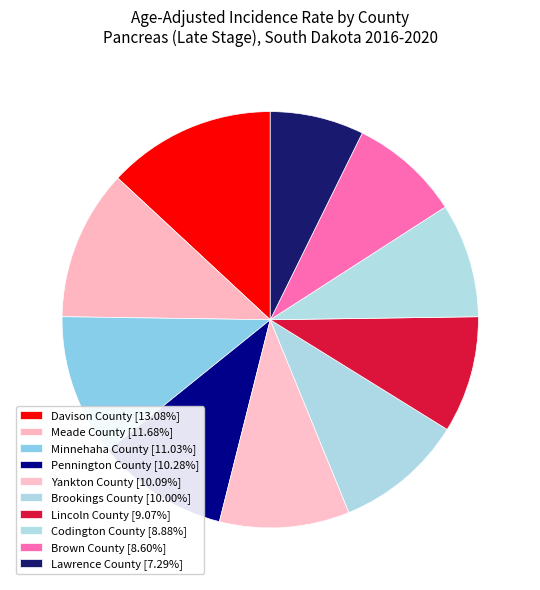

Which slice is the smallest?

Lawrence County